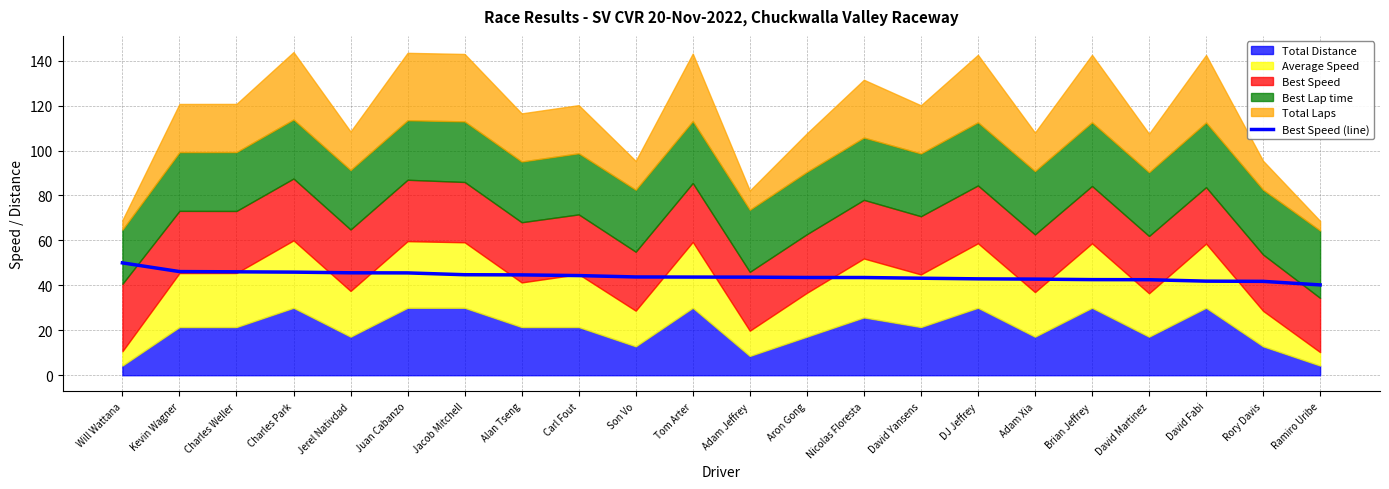

What is the difference between the maximum and minimum values?

9.8